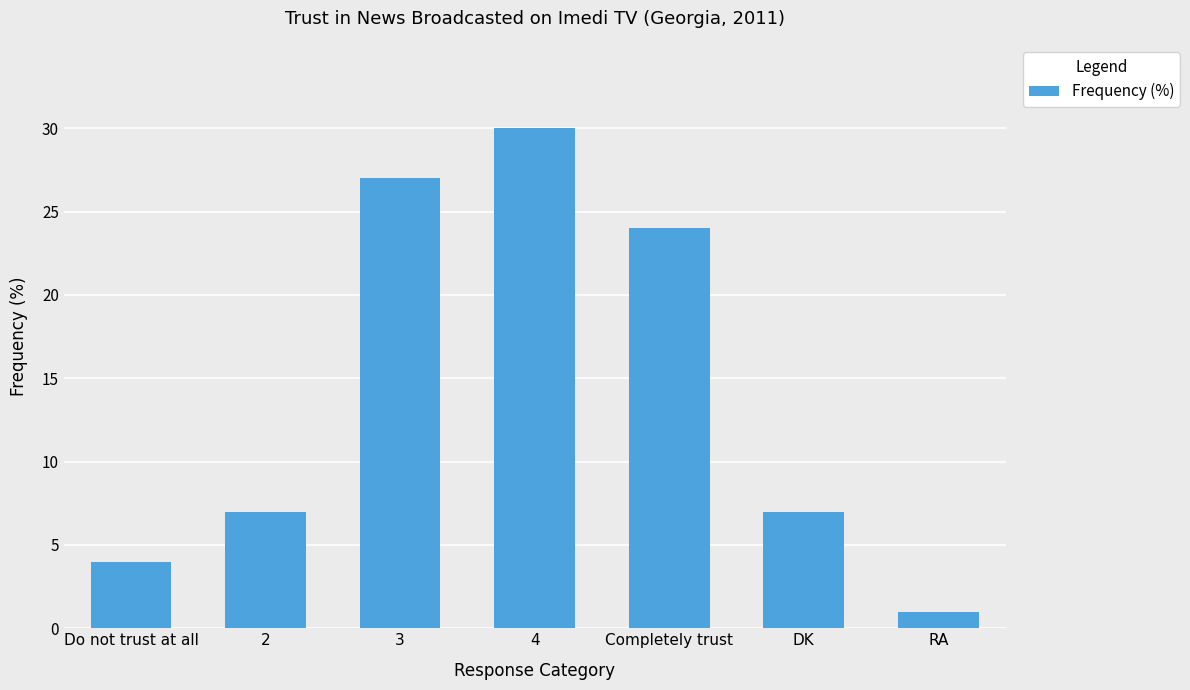

The chart shows a value of 9 at 4. True or false?

False